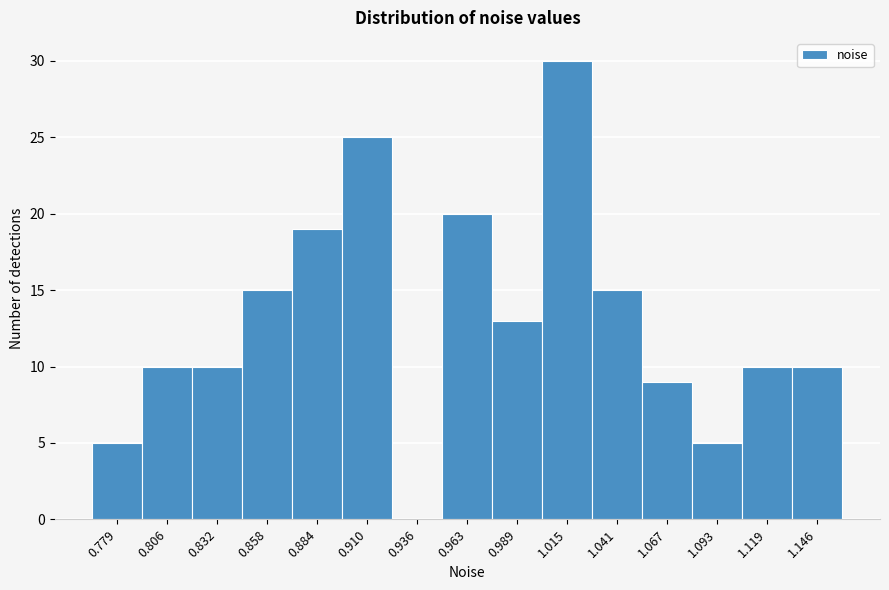

Reading left to right, extract all data points from this chart.

0.779=5	0.806=10	0.832=10	0.858=15	0.884=19	0.910=25	0.936=0	0.963=20	0.989=13	1.015=30	1.041=15	1.067=9	1.093=5	1.119=10	1.146=10